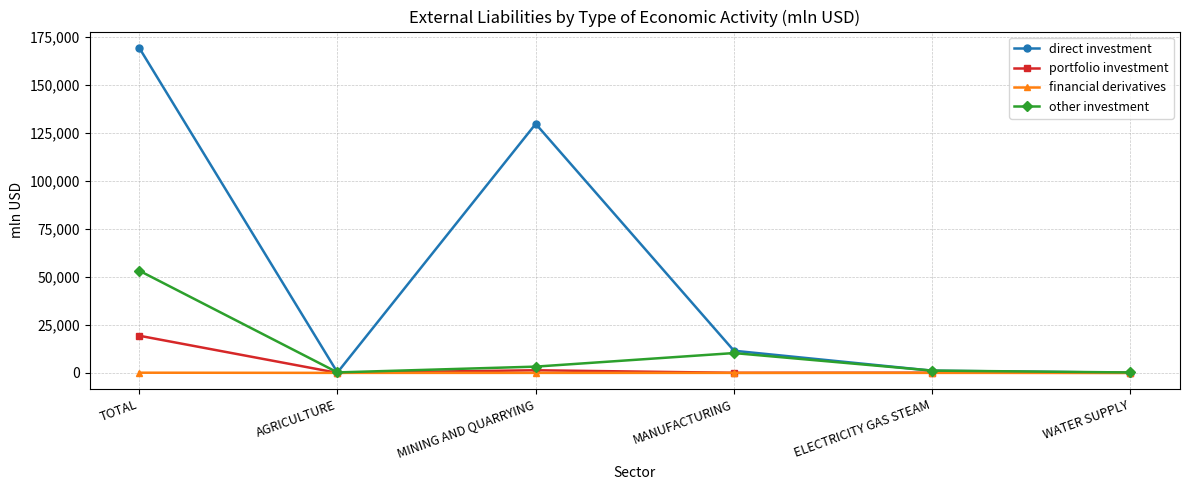

Does the chart display data point markers on the line(s)?

Yes